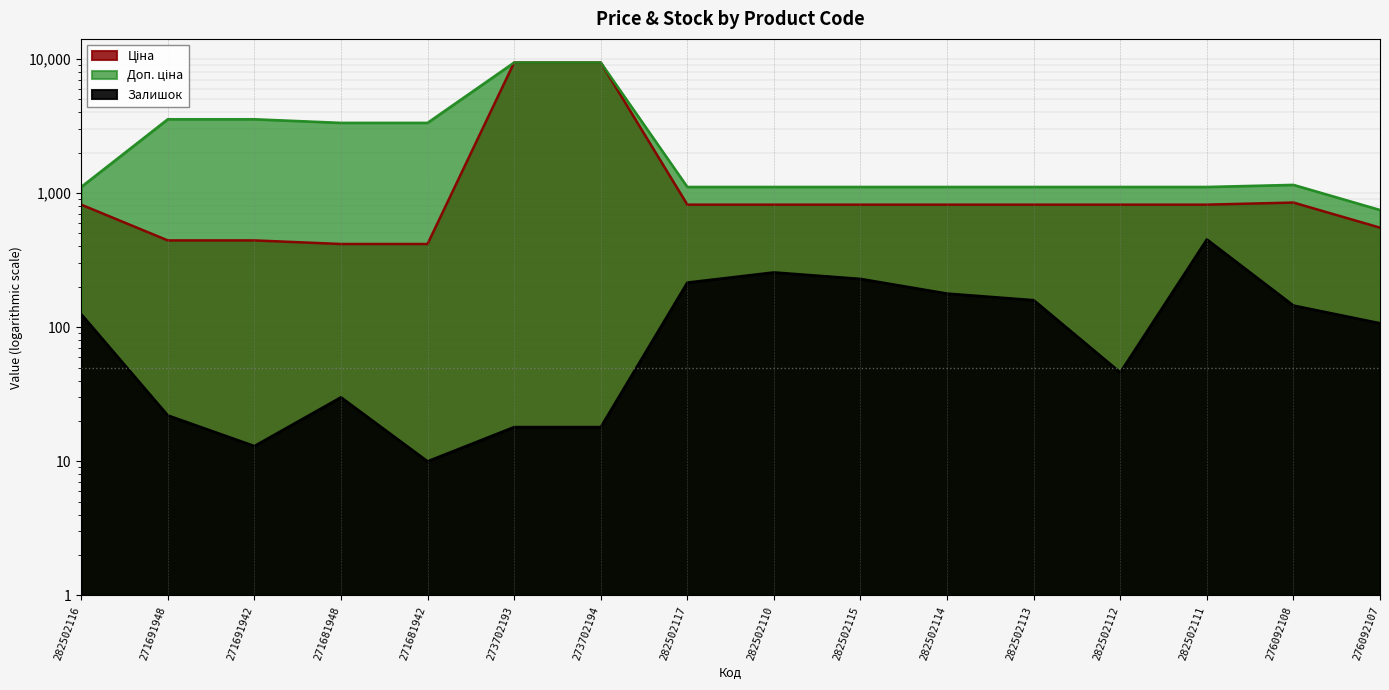

Is it true that Ціна equals 818.5 at 282502111?

True